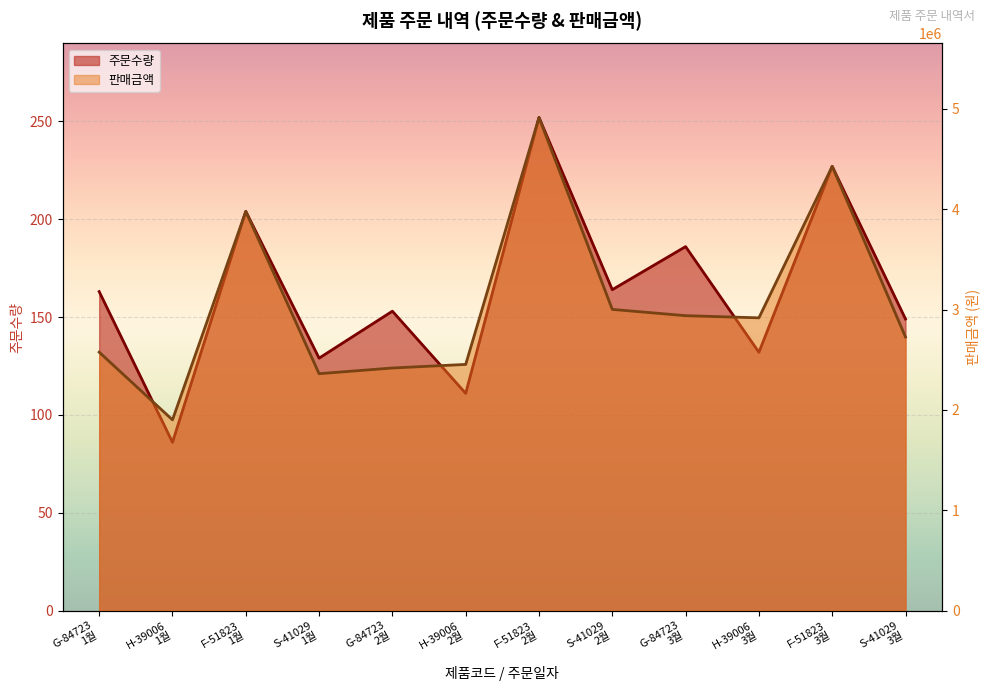

What is the sum of the 주문수량 values at G-84723
3월 and F-51823
3월?

413